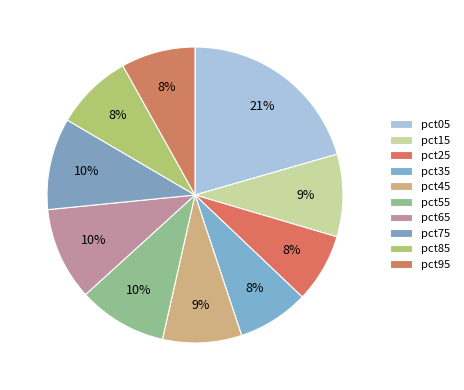

How many slices are in this pie chart?

10